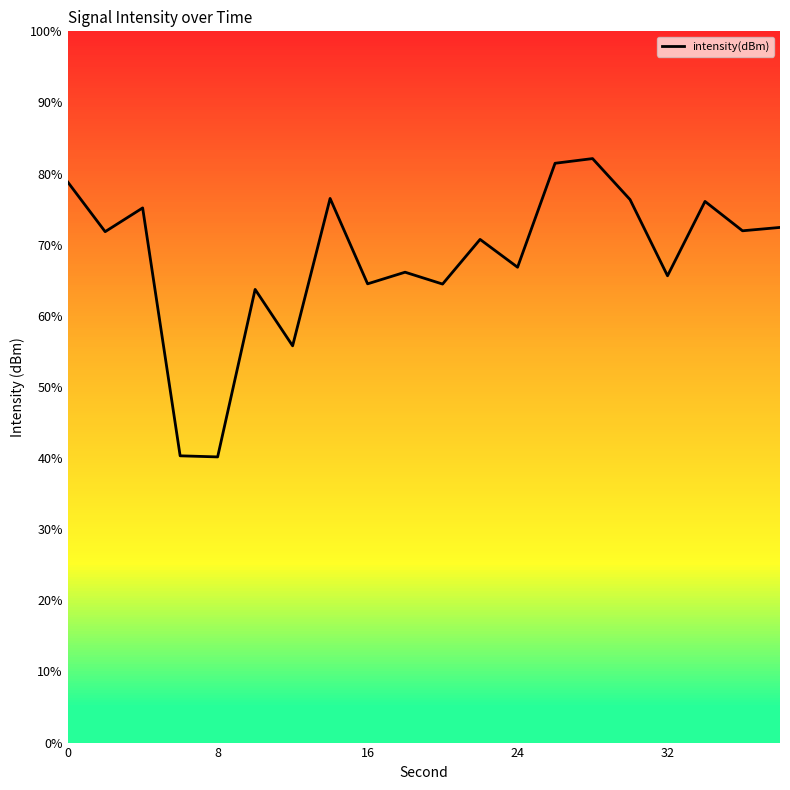

Does the chart have visible grid lines?

No